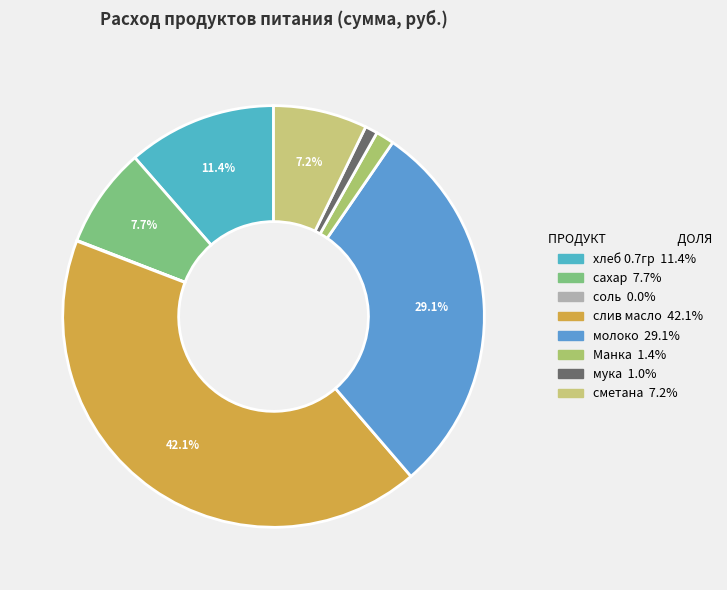

True or false: хлеб 0.7гр accounts for 11% of the total.

True